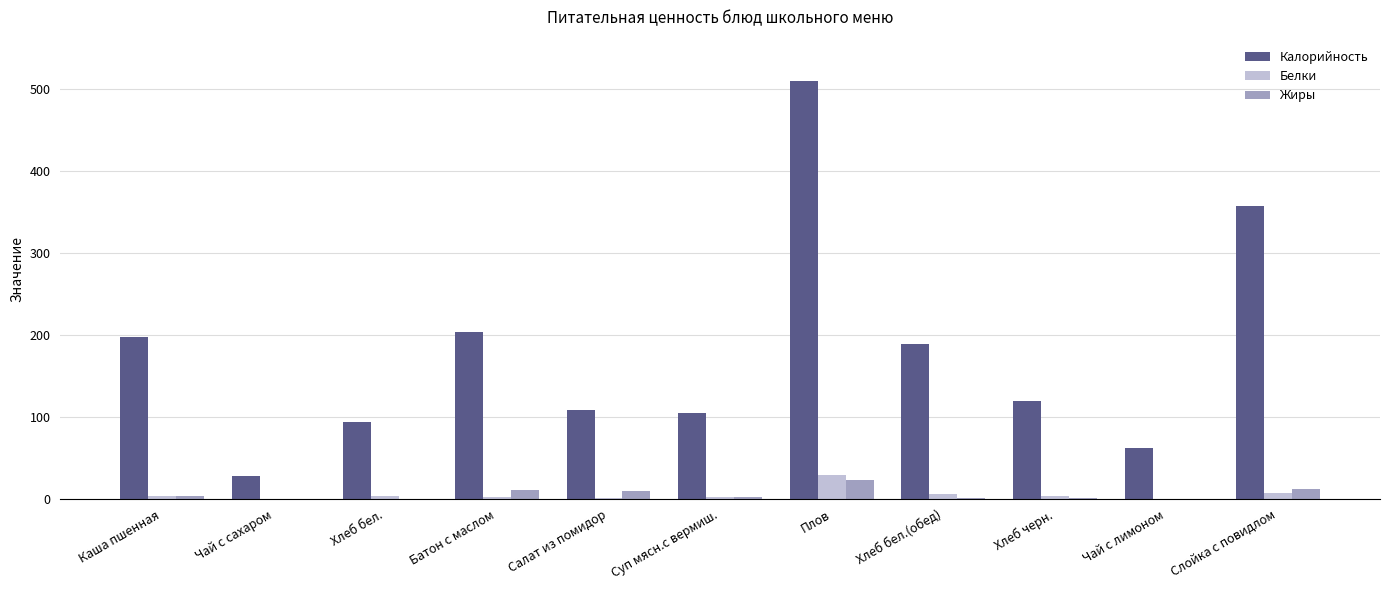

What is the greatest value displayed?

510.0